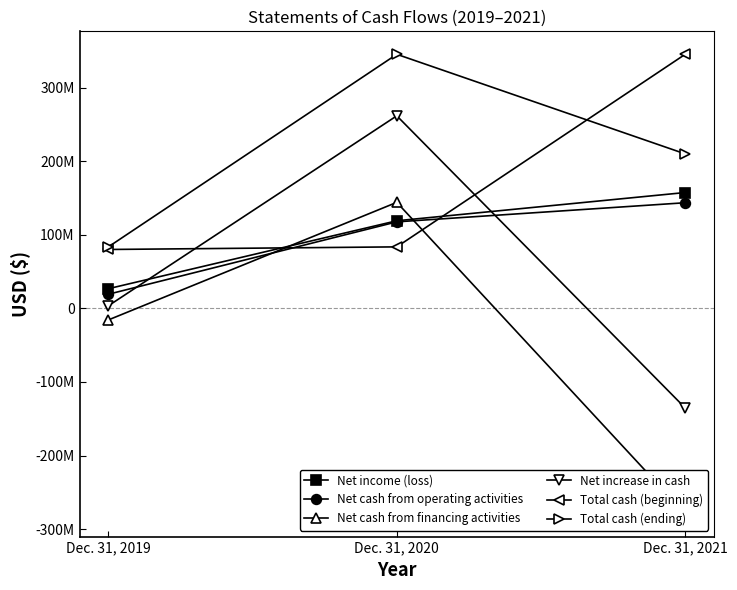

At Dec. 31, 2021, list the series in order from largest to smallest.

Total cash (beginning), Total cash (ending), Net income (loss), Net cash from operating activities, Net increase in cash, Net cash from financing activities